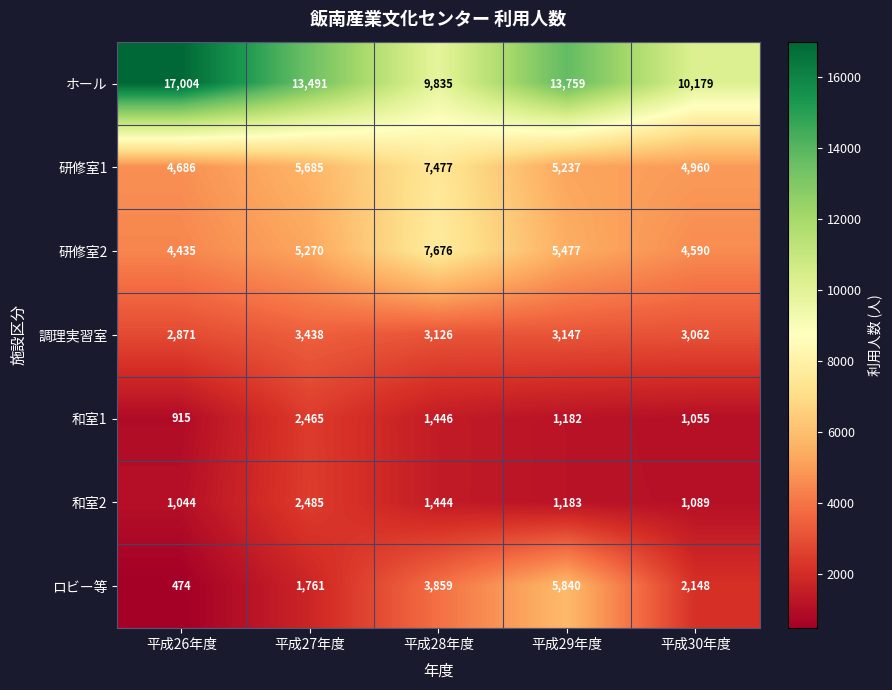

At which category is the sum across all series the highest?

平成29年度